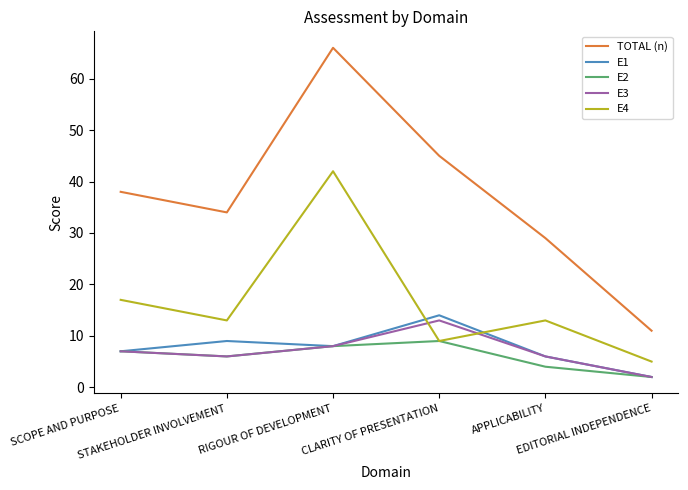

What is the difference between the highest and lowest values at RIGOUR OF DEVELOPMENT?

58